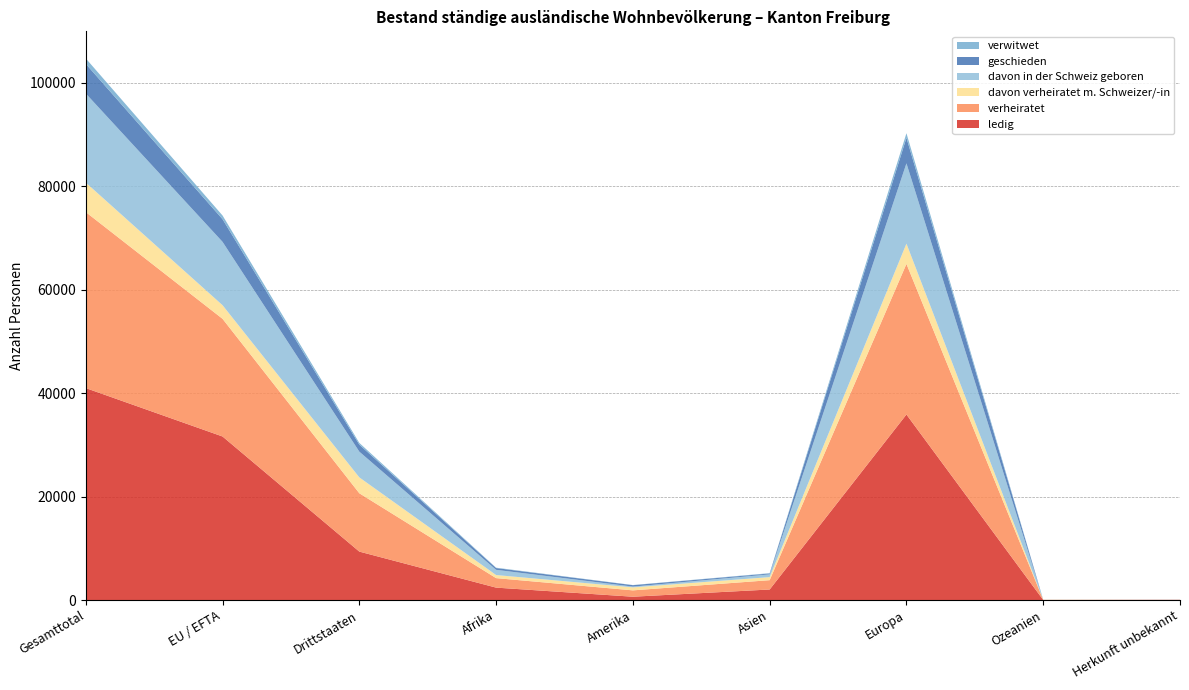

Reading right to left, transcribe all the data shown in this chart.

ledig: 30	8	35865	2035	639	2397	9361	31613	40974
verheiratet: 19	24	29114	1802	1228	1836	11275	22748	34023
davon verheiratet m. Schweizer/-in: 2	15	3915	590	582	596	3069	2631	5700
davon in der Schweiz geboren: 13	1	15527	533	146	1006	4977	12249	17226
geschieden: 3	4	4933	173	274	347	1352	4382	5734
verwitwet: 0	0	889	60	29	69	335	712	1047